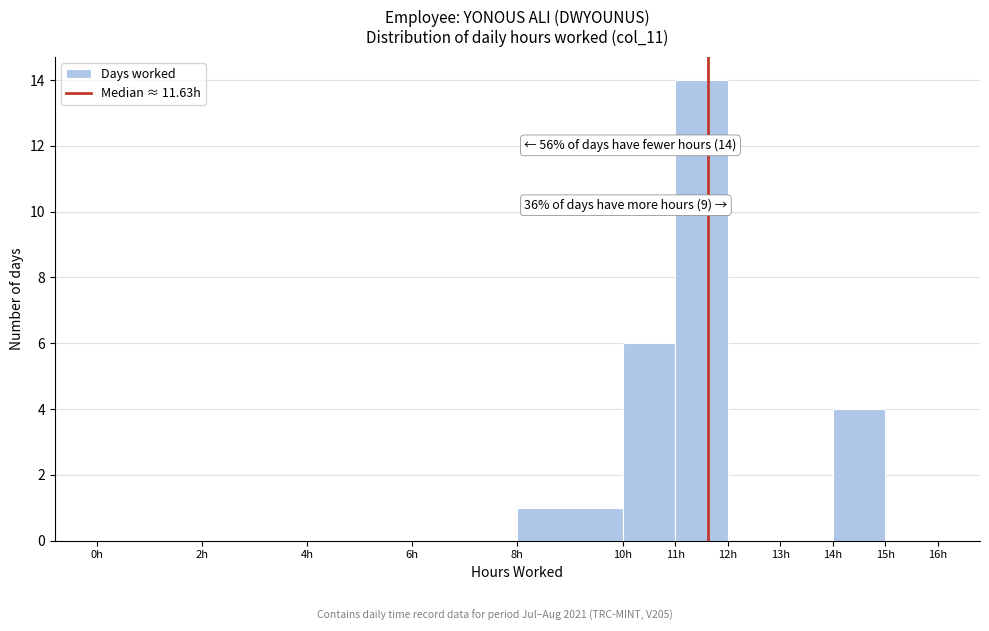

Which range on the x-axis has the tallest bar?

11 to 12